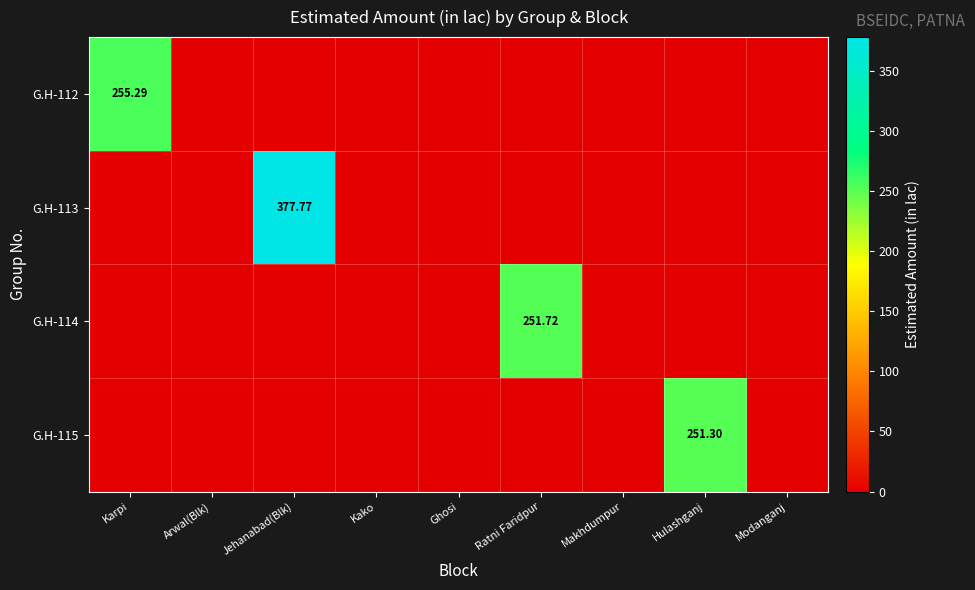

How many values in G.H-113 are above zero?

1